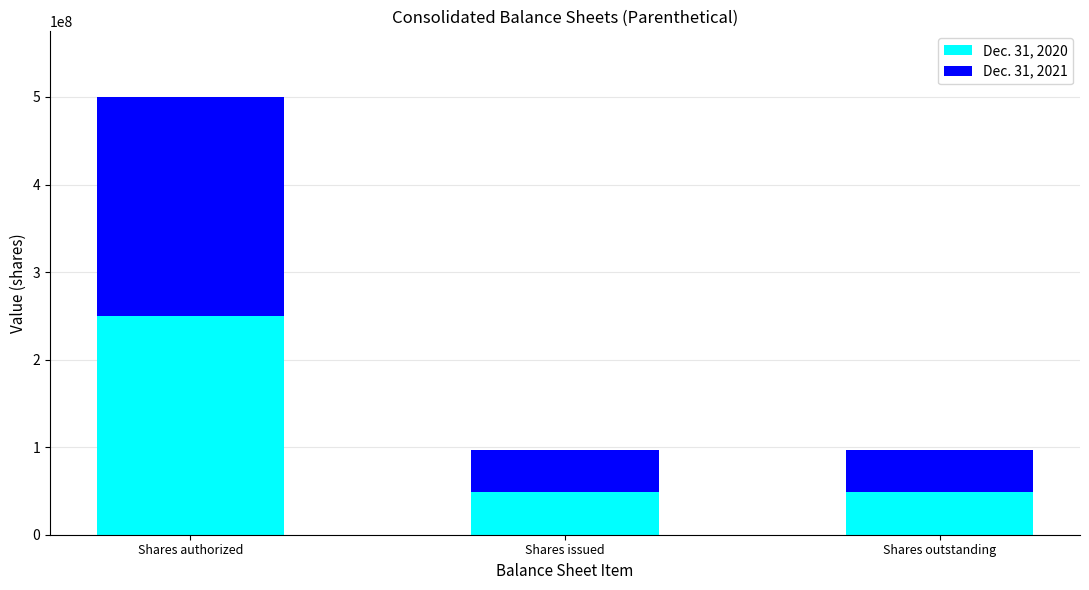

What is the maximum value for Dec. 31, 2020?

250000000